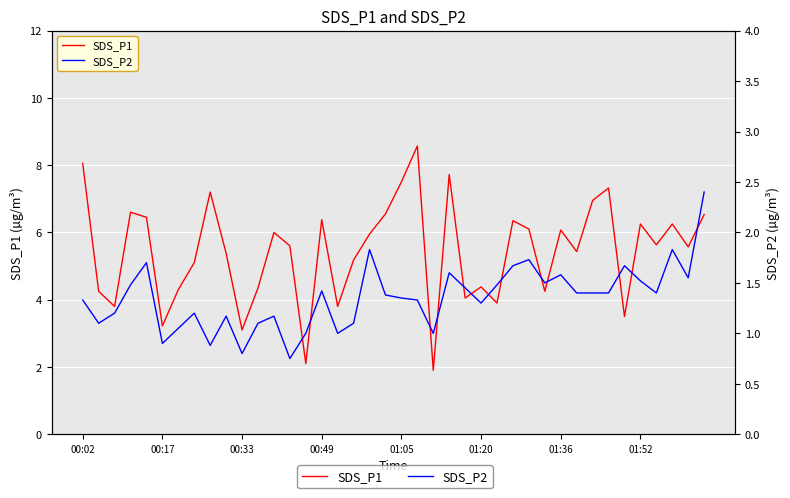

The SDS_P1 series shows 1.7 at 00:17. True or false?

False